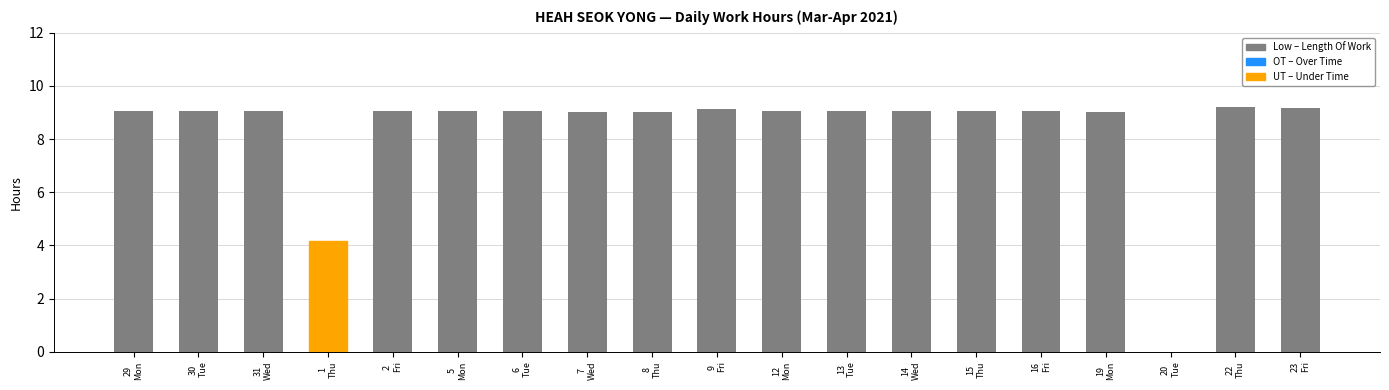

What is the greatest value displayed?

9.2